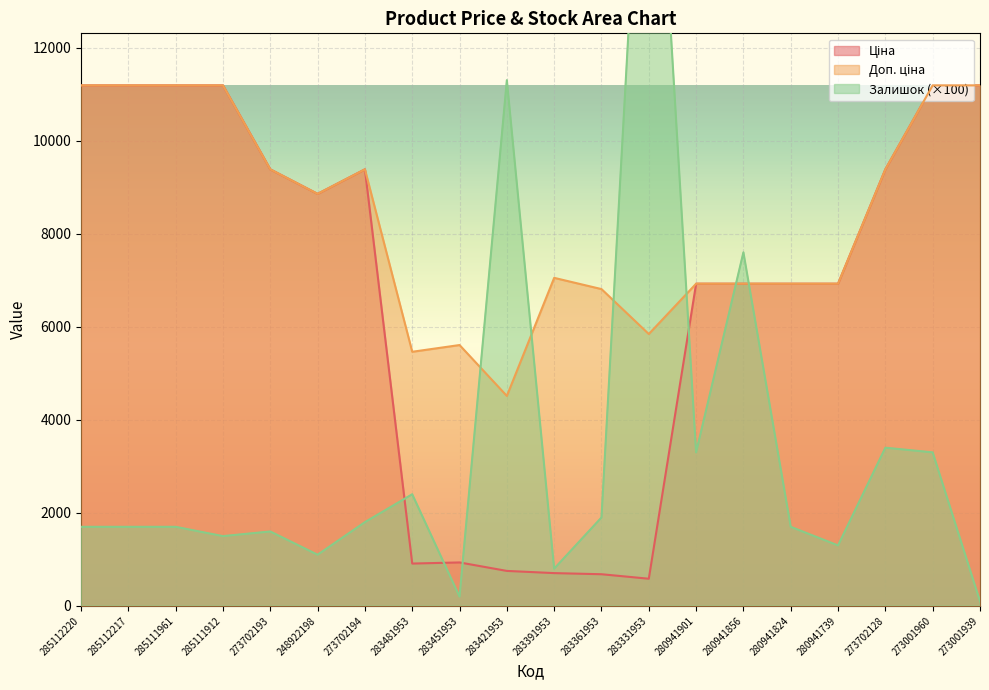

How many times do Залишок and Ціна cross each other?

6